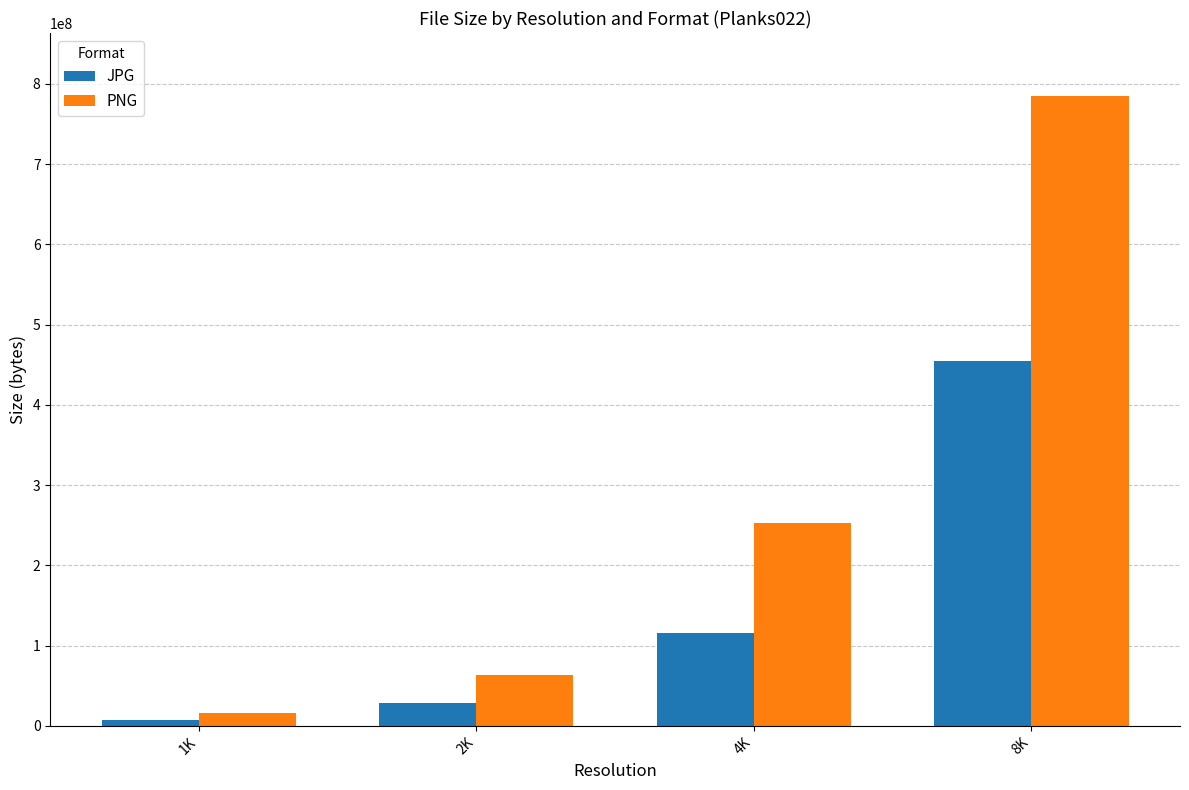

Rank the series by their average value, from highest to lowest.

PNG, JPG